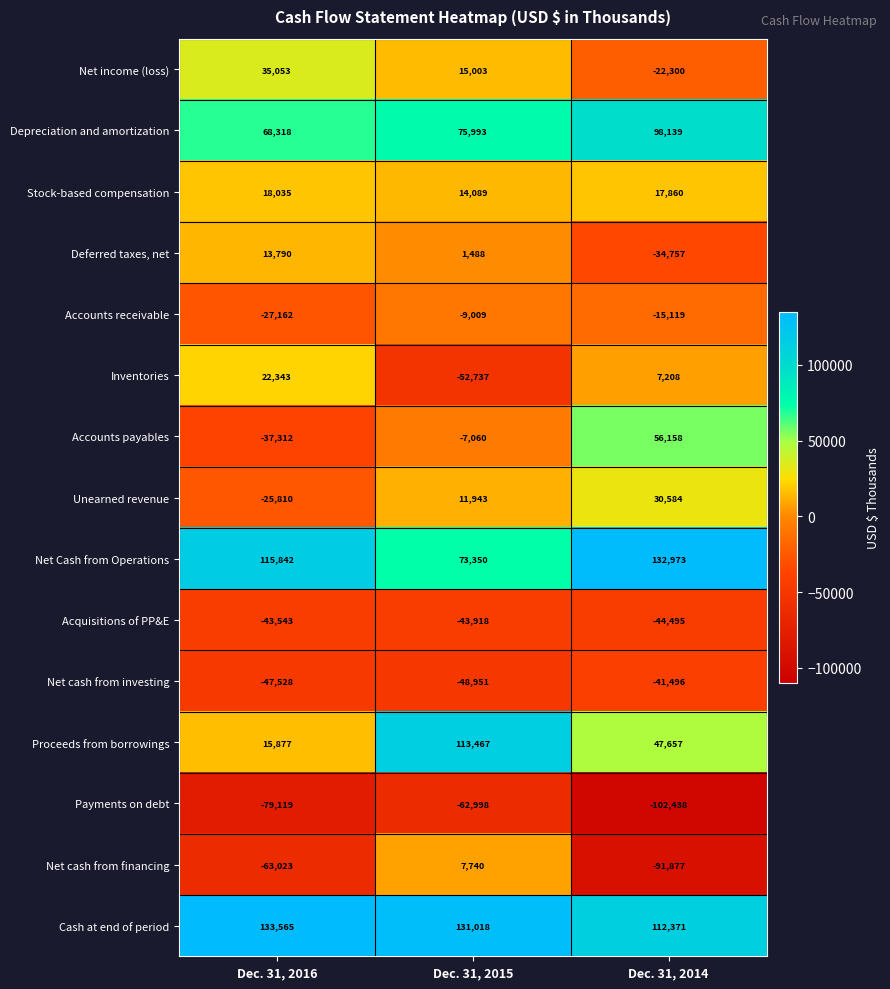

Which category has the highest value across all series?

Dec. 31, 2016